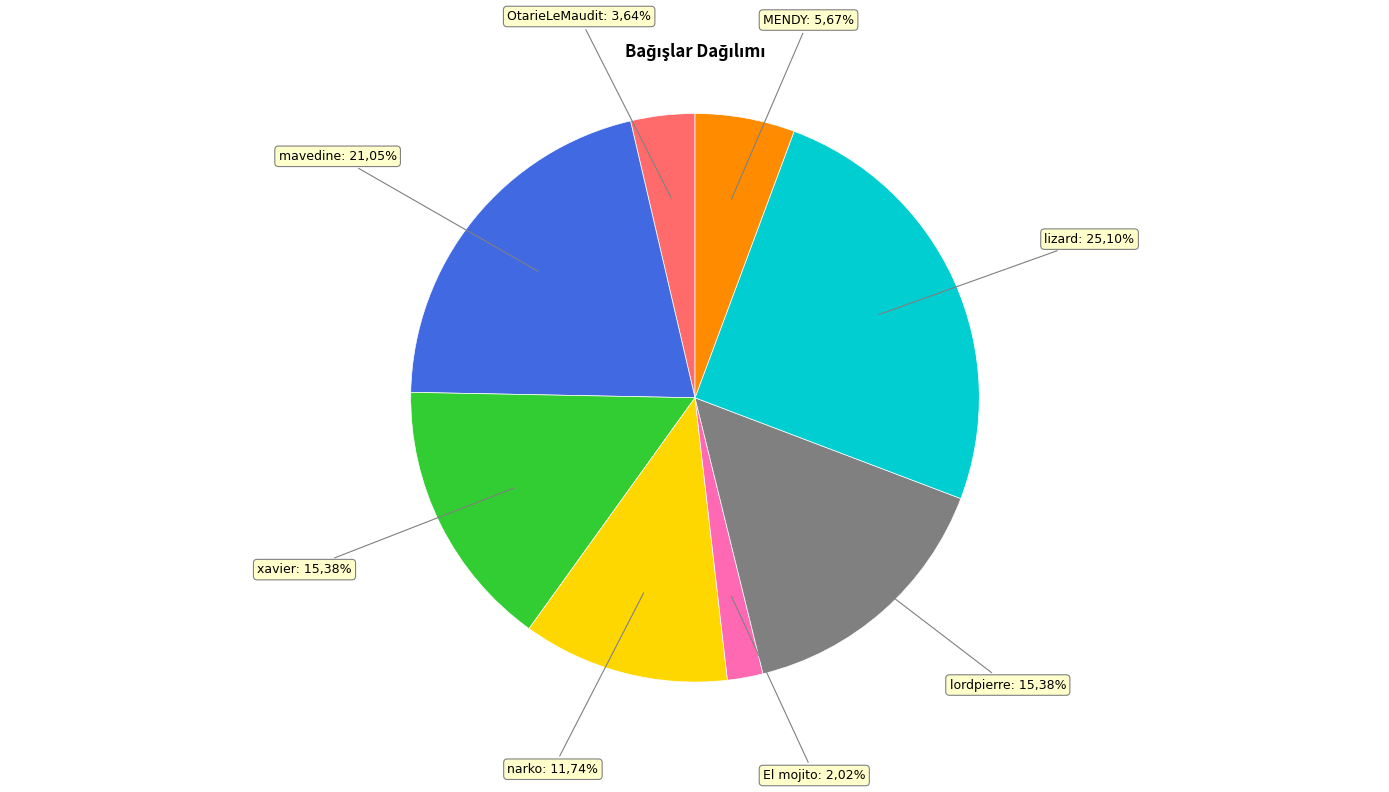

Does xavier account for over 50% of the chart?

No